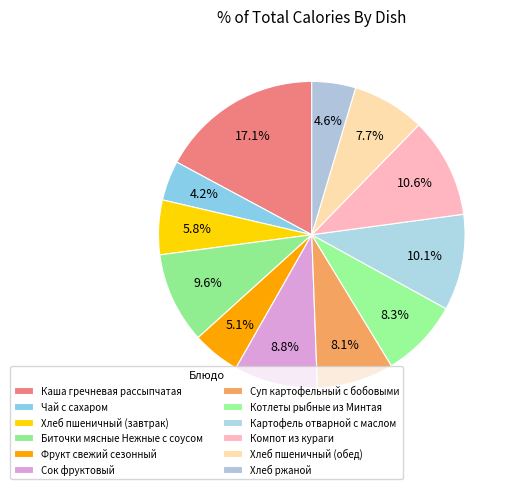

The Котлеты рыбные из Минтая slice represents 8% of the pie. True or false?

True